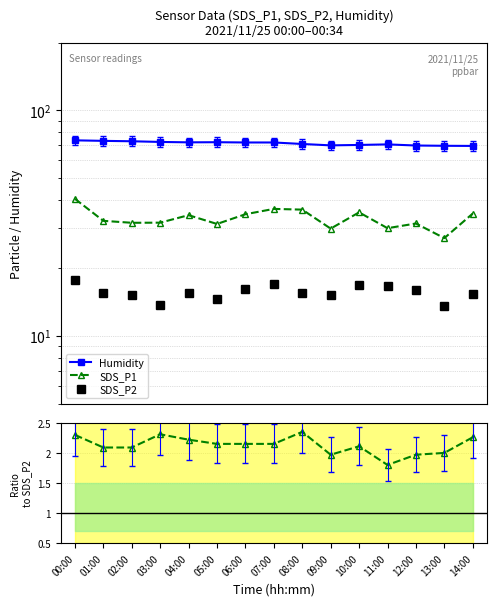

Which series has the largest range (max minus min)?

SDS_P1